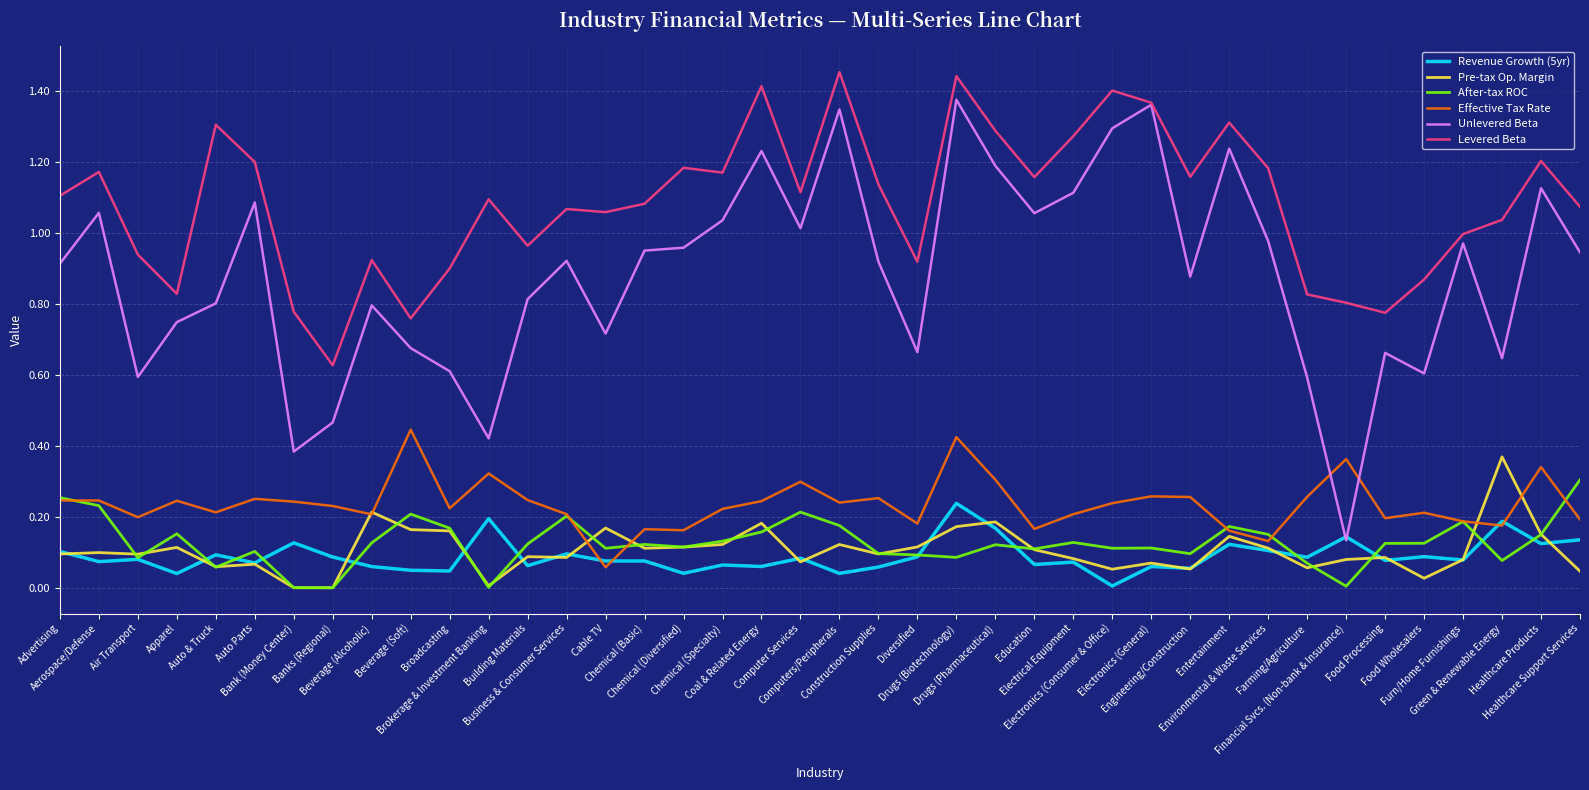

What is the sum of all Unlevered Beta values?

35.3